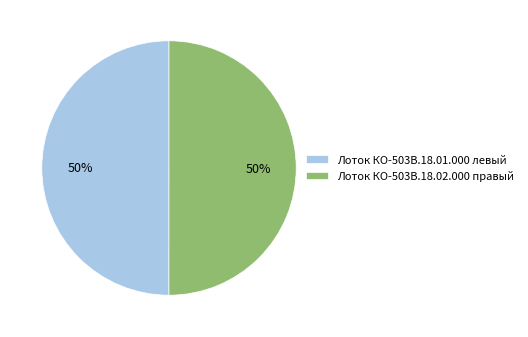

Do Лоток КО-503В.18.01.000 левый and Лоток КО-503В.18.02.000 правый together represent more than half of the pie?

Yes